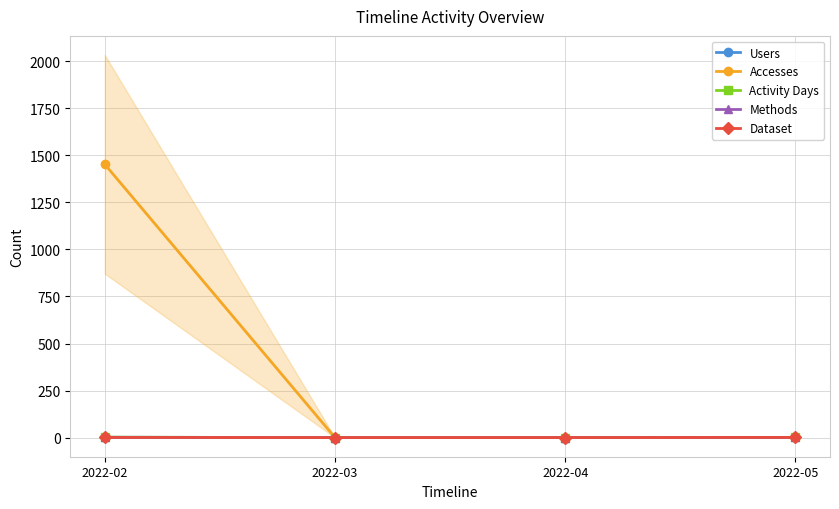

True or false: Users and Methods cross at least once.

False